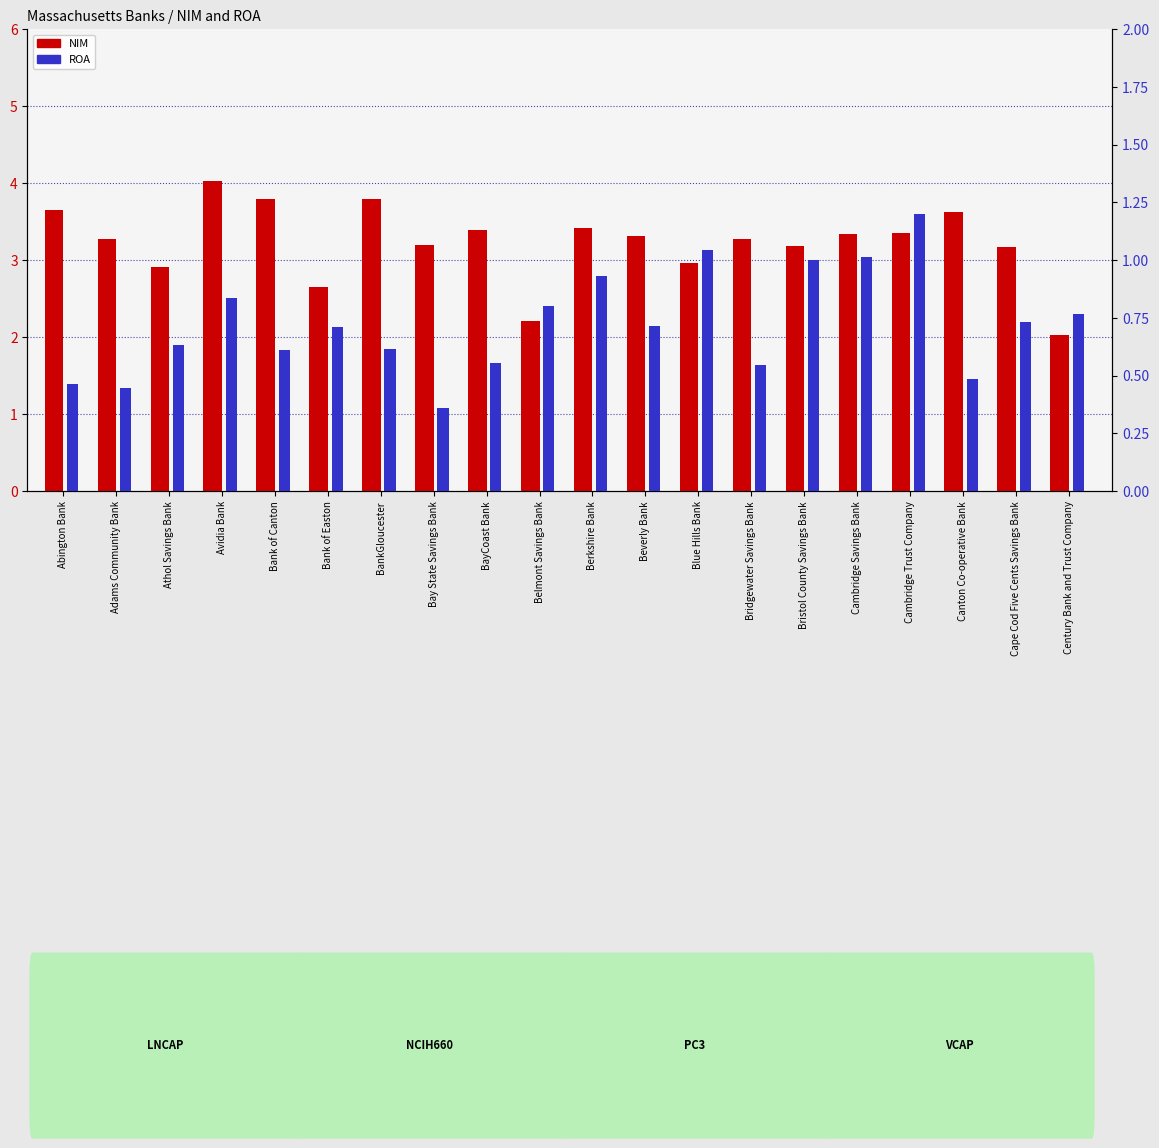

What is the maximum value for NIM?

4.0